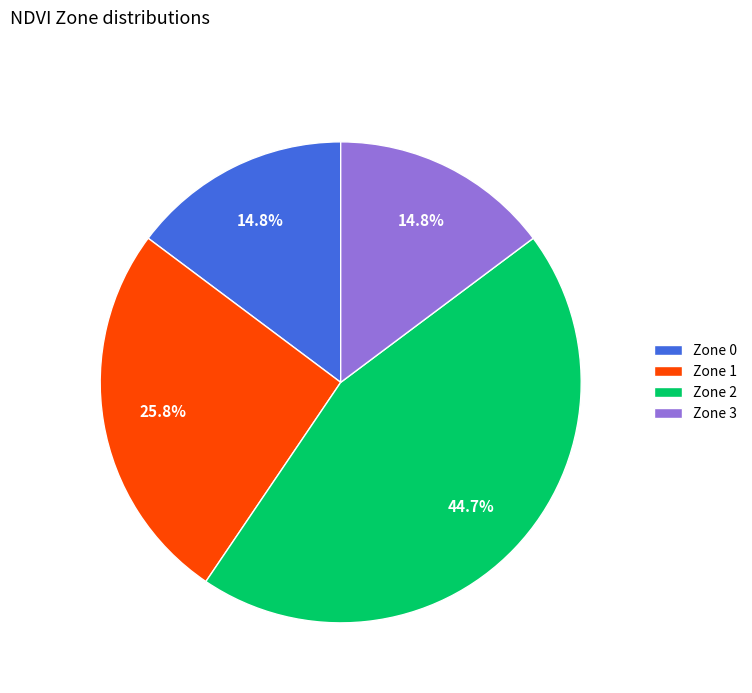

To the nearest percent, what is the combined percentage of Zone 3 and Zone 0?

30%